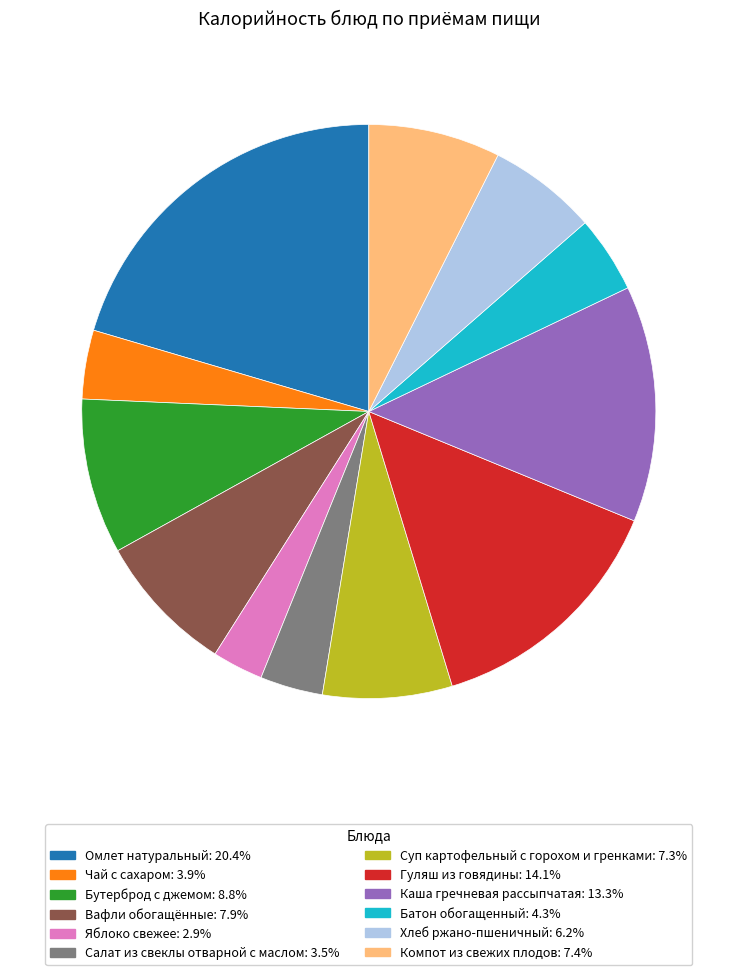

What is the ratio of the value at Гуляш из говядины to the value at Бутерброд с джемом?

1.6